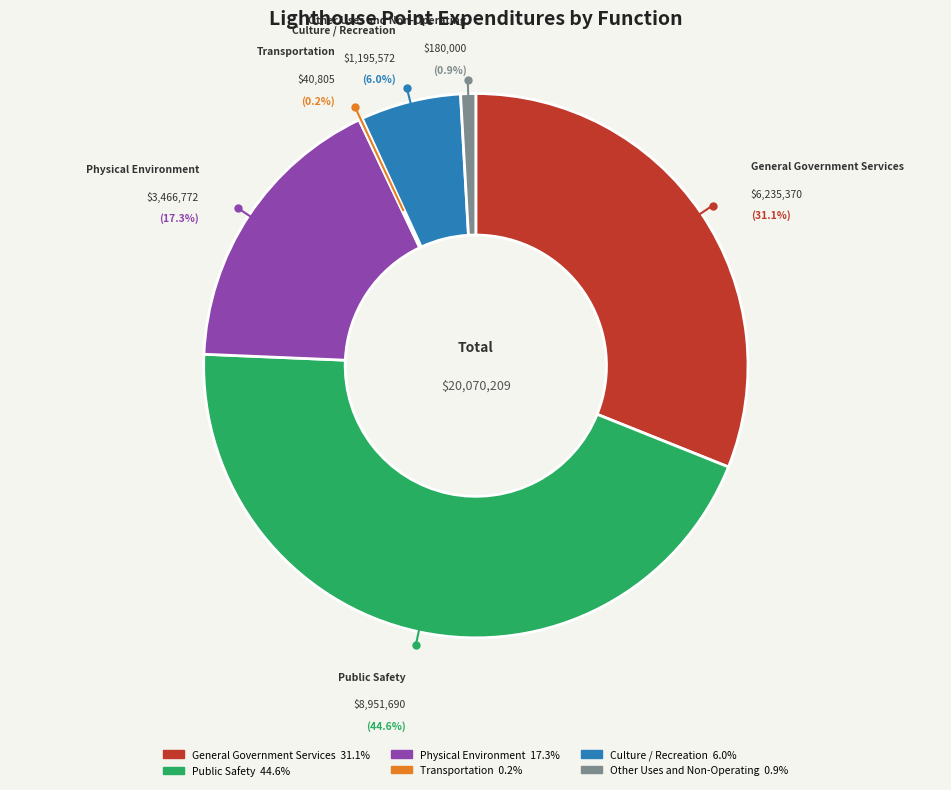

To the nearest percent, what is the combined percentage of Other Uses and Non-Operating and Transportation?

1%